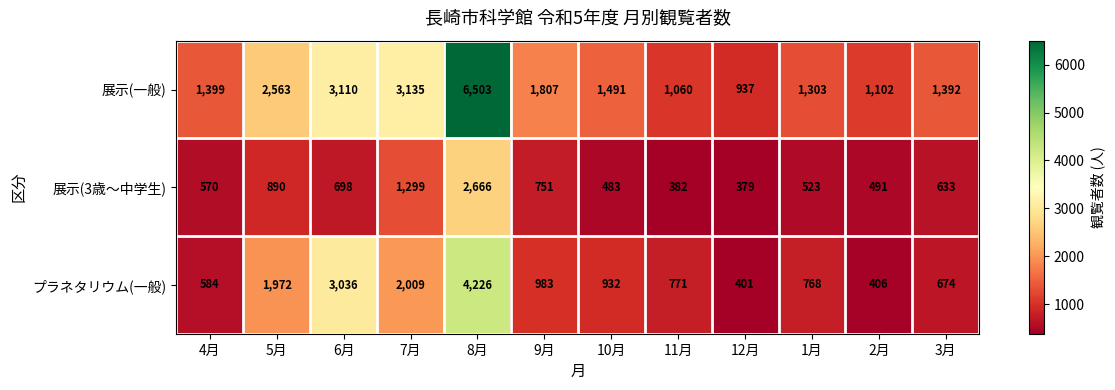

Is it true that プラネタリウム(一般) equals 3036 at 6月?

True